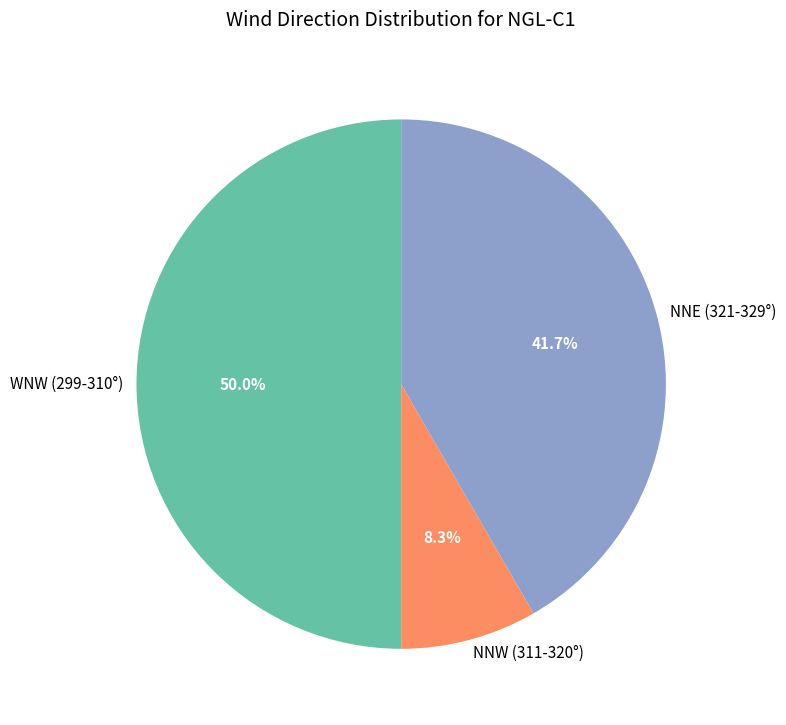

Which has a higher value, NNW (311-320°) or WNW (299-310°)?

WNW (299-310°)